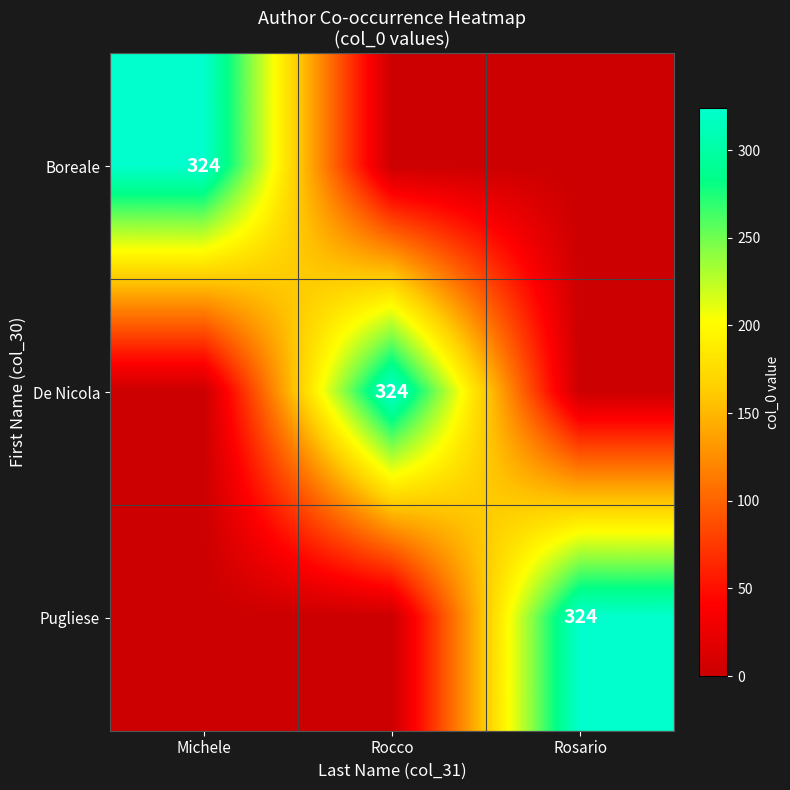

True or false: Pugliese has a value of 324 at Rosario.

True